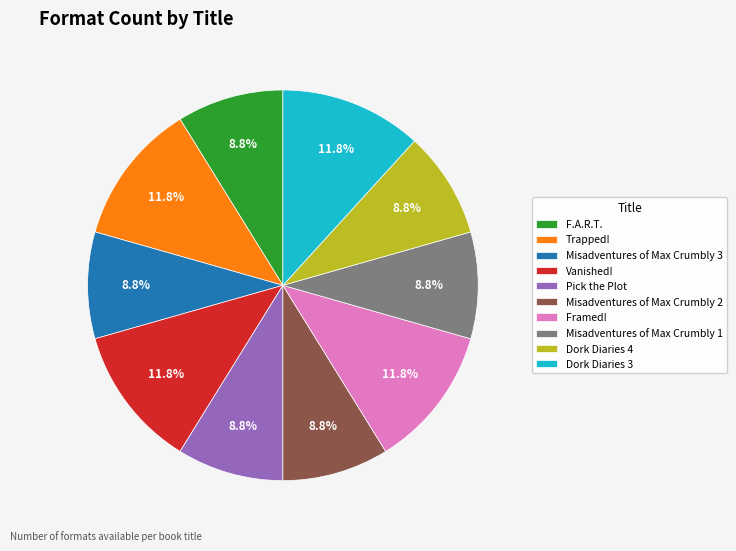

Approximately how many times larger is the value at Pick the Plot compared to Misadventures of Max Crumbly 2?

1.0